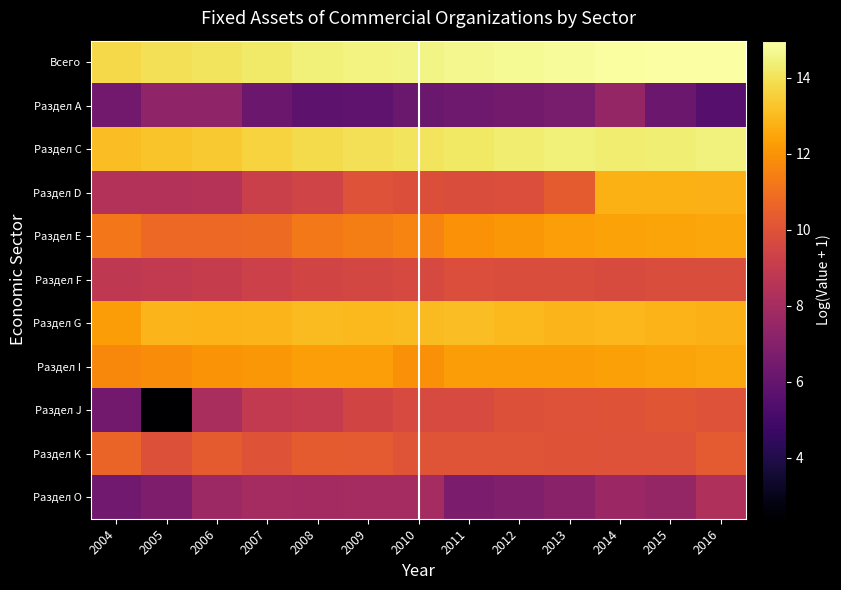

At which category is the sum across all series the highest?

2014